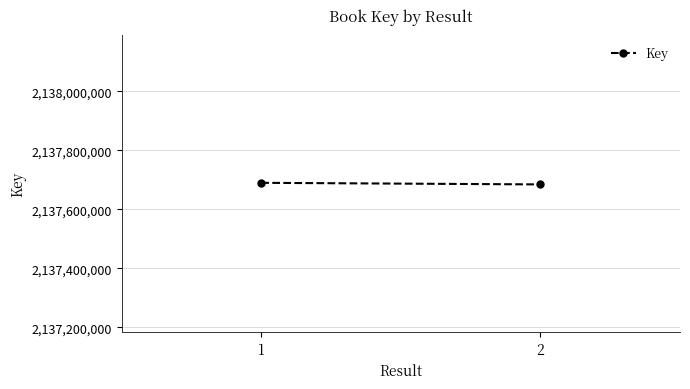

Which has a higher value, 2 or 1?

1